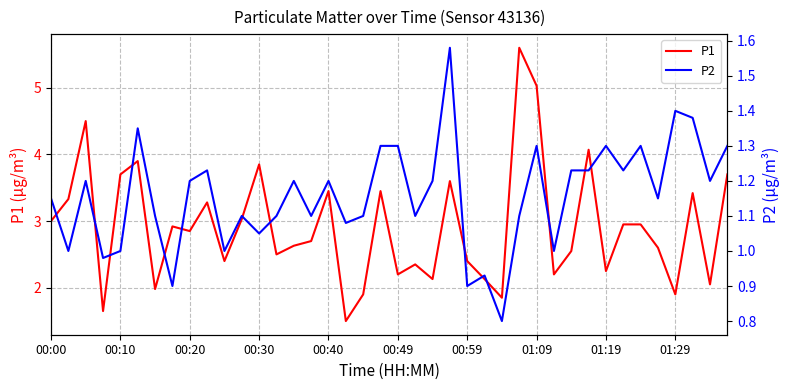

True or false: P2 and P1 cross at least once.

False